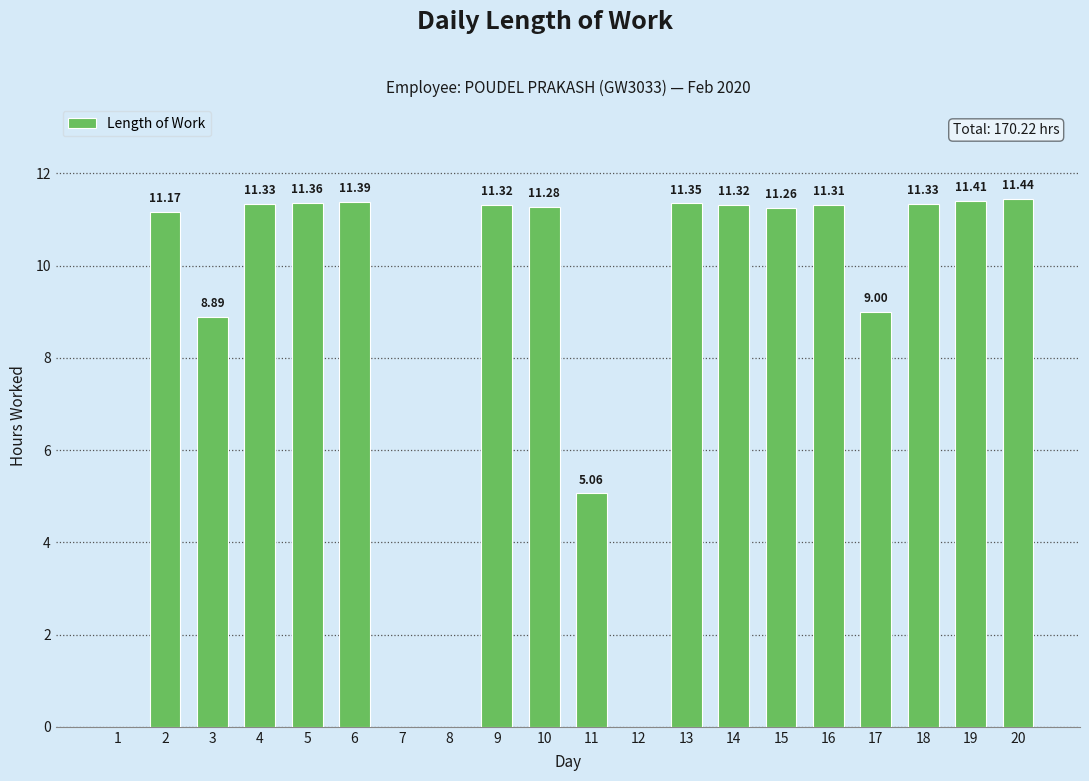

How many series are shown in this chart?

1